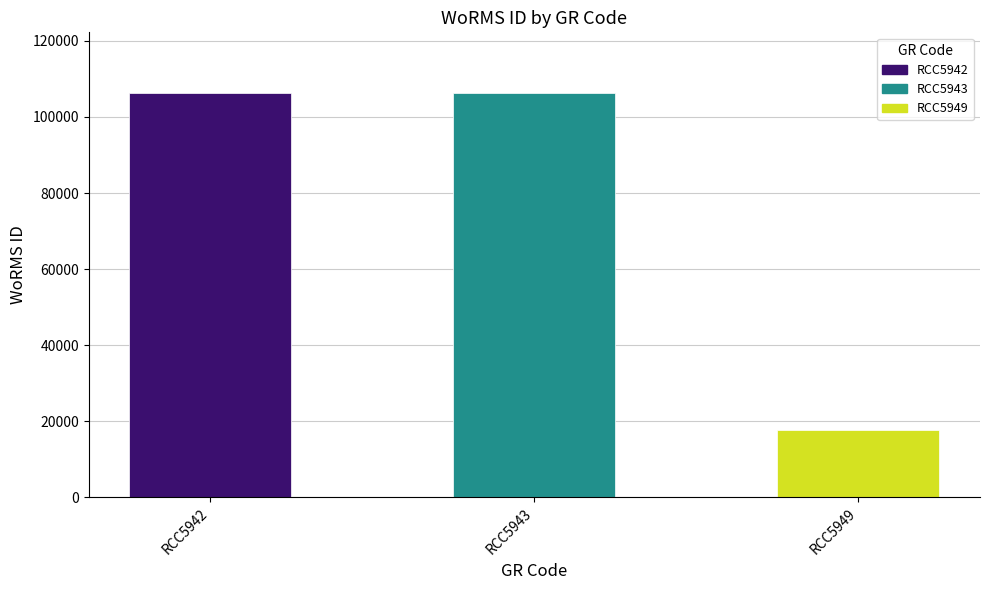

Reading left to right, list all the values displayed in this chart.

RCC5942=106287	RCC5943=106287	RCC5949=17641